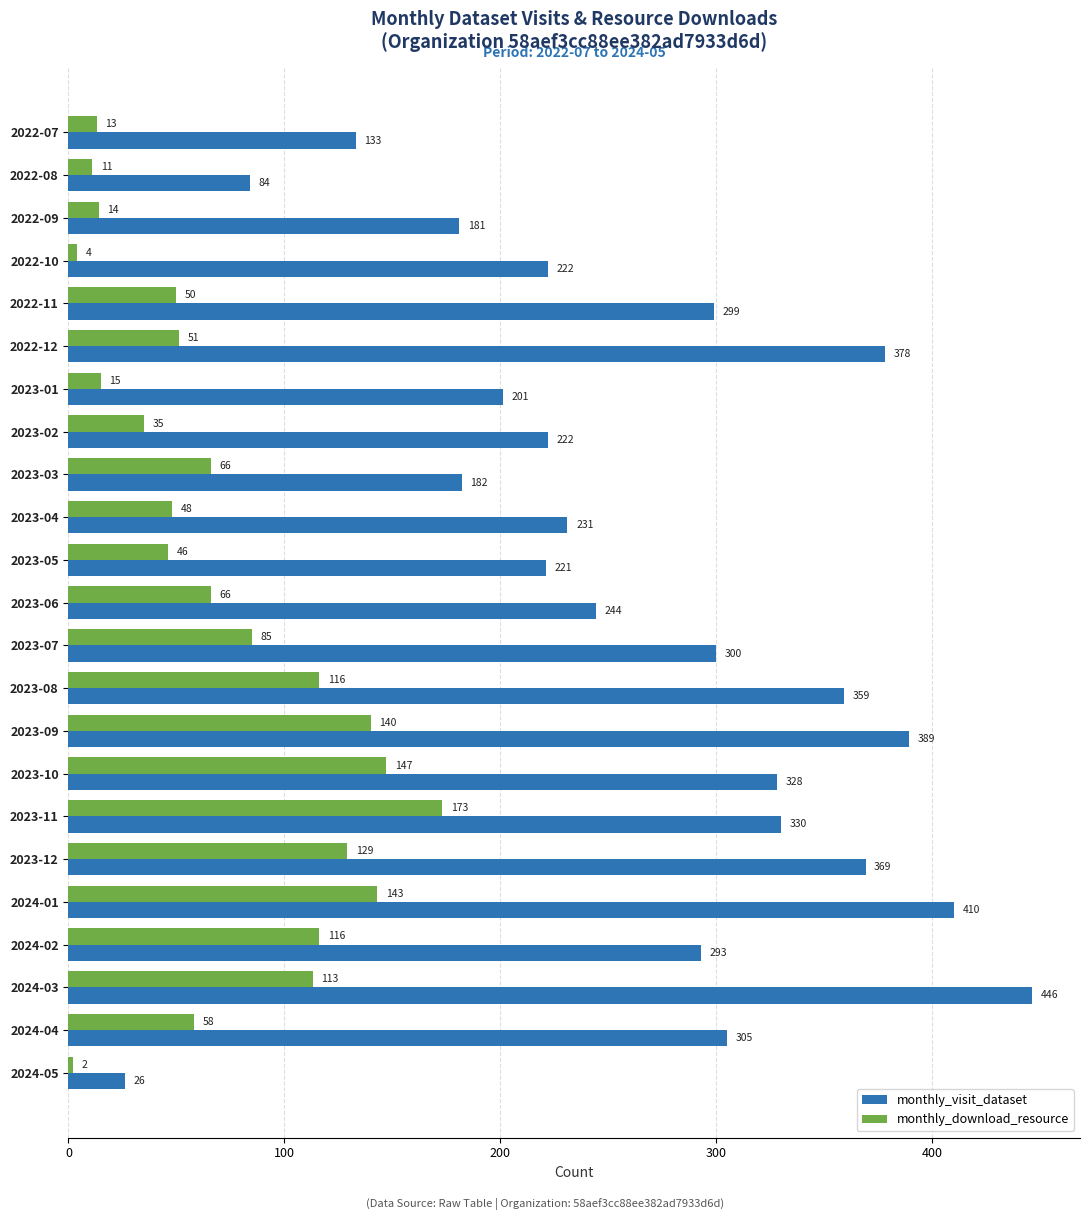

The monthly_visit_dataset series shows 328 at 2023-10. True or false?

True